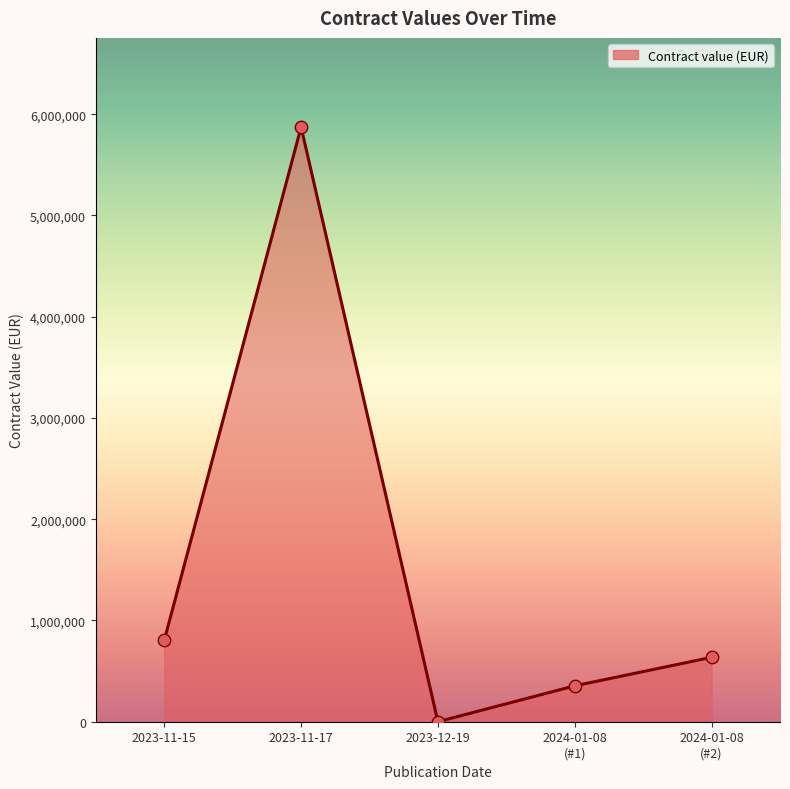

What is the change in value from 2023-11-17 to 2023-12-19?

-5872266